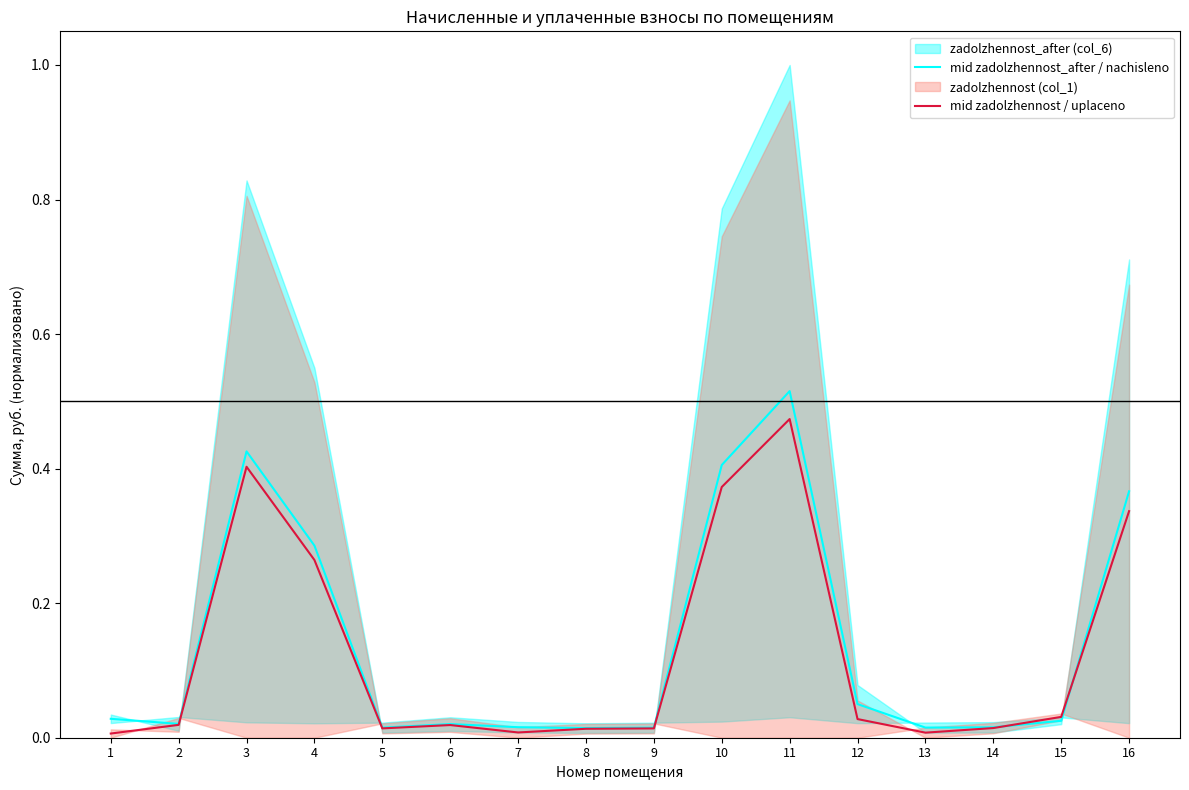

Between 4 and 16, which series saw the biggest shift?

mid zadolzhennost_after / nachisleno